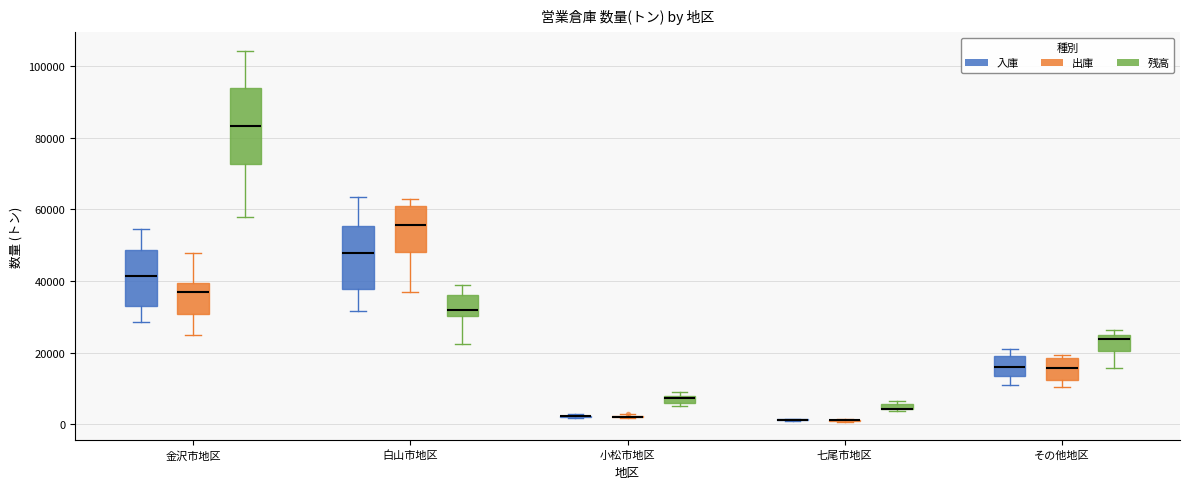

Which box is the tallest, from its lower edge to its upper edge?

金沢市地区 (残高)